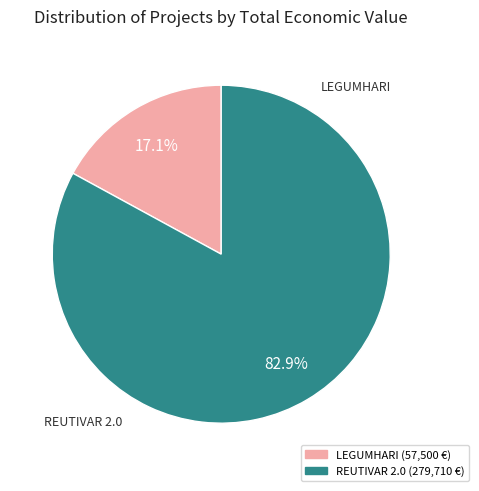

Does any single category account for the majority?

Yes